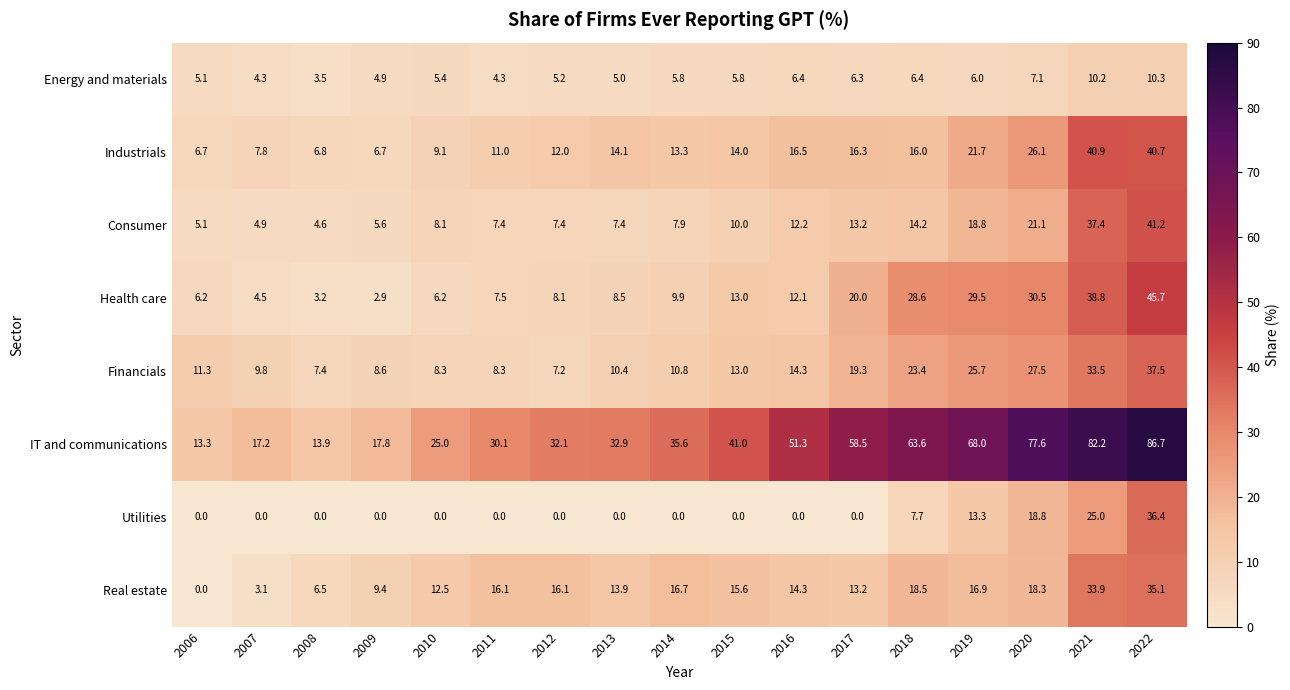

The value of Health care at 2011 is 7.5. True or false?

True